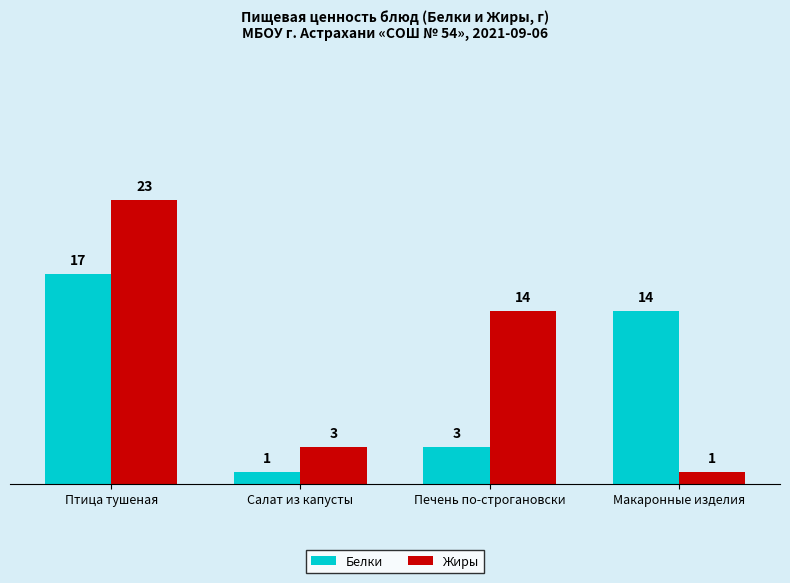

What is the sum of the Белки values at Салат из капусты and Печень по-строгановски?

4